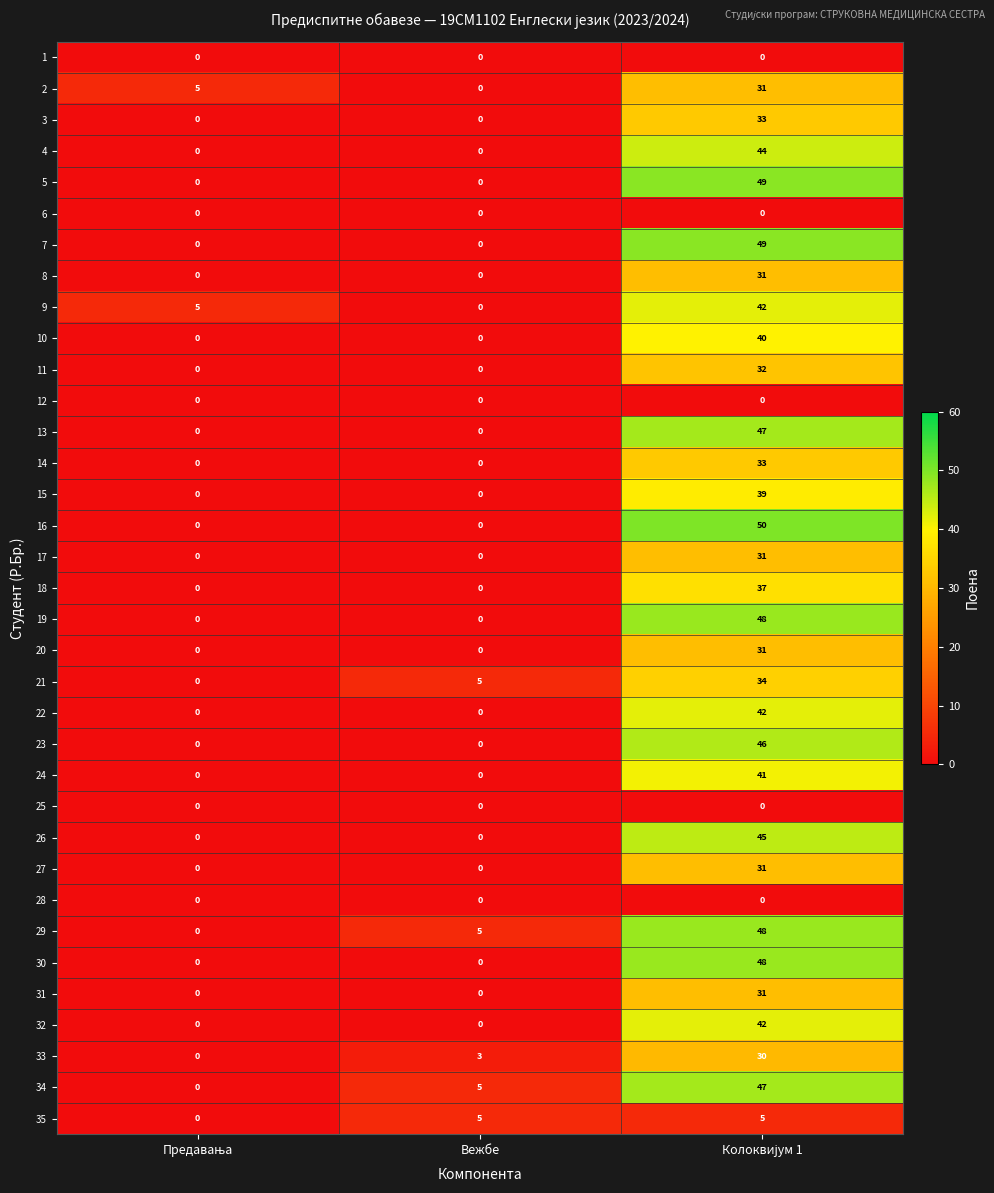

What is the difference between the second highest and minimum values in the 33 series?

3